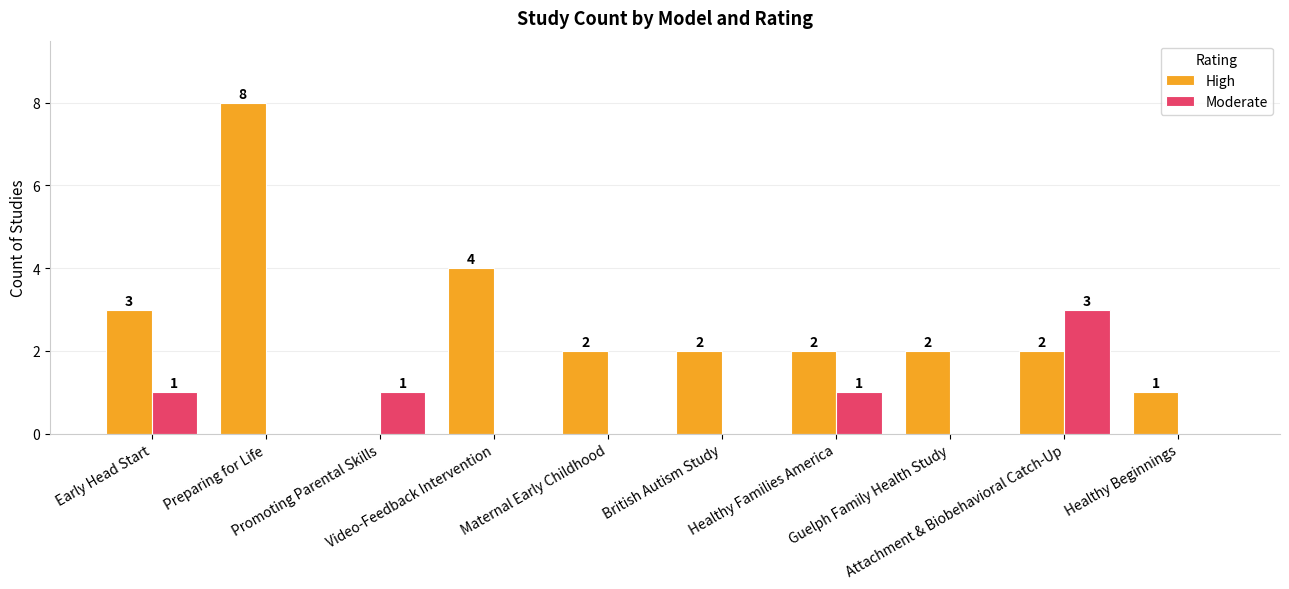

At which category is the sum across all series the highest?

Preparing for Life